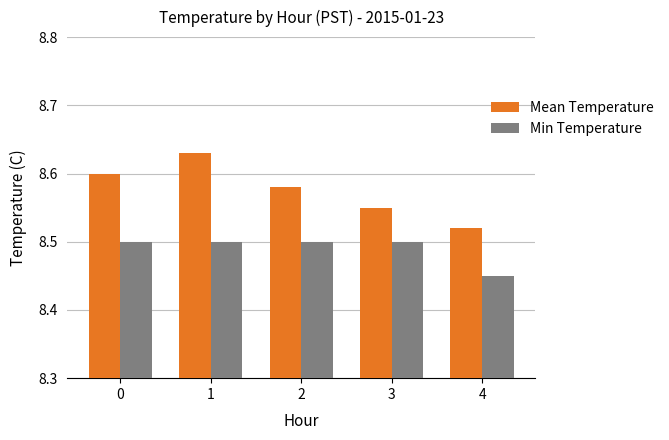

The Min Temperature series shows 13.3 at 0. True or false?

False